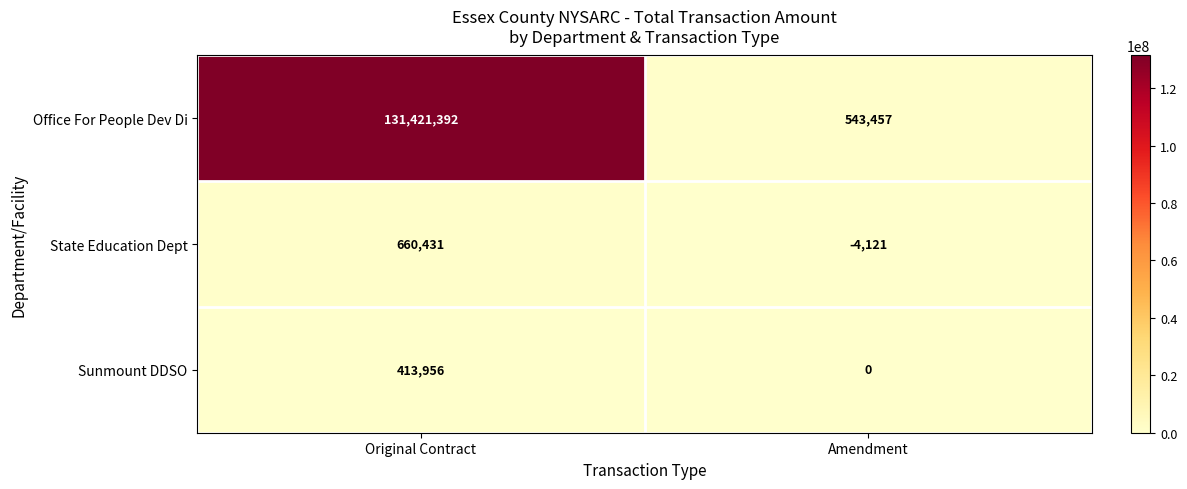

Which series changed the most between Original Contract and Amendment?

Office For People Dev Di